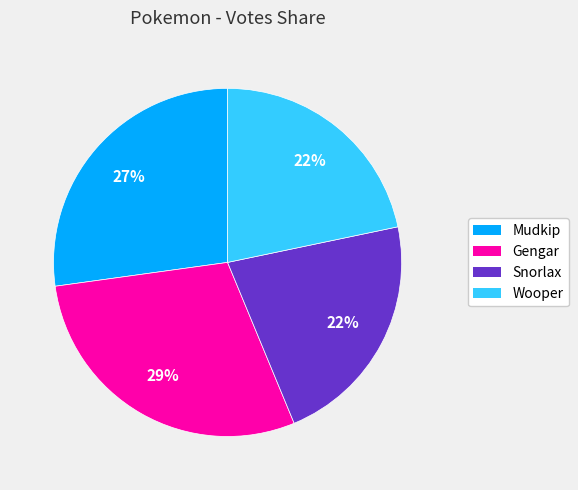

Is there a majority slice in this chart?

No